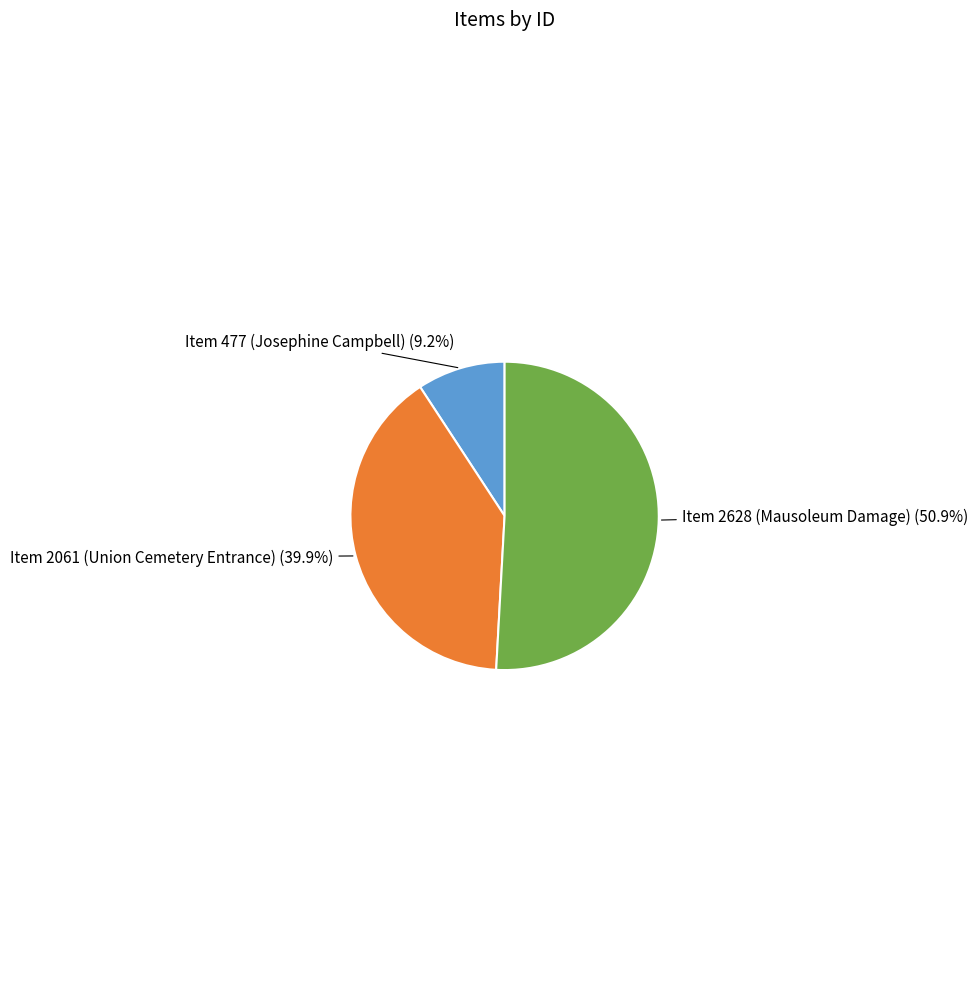

Is there any slice that represents more than half of the pie?

Yes